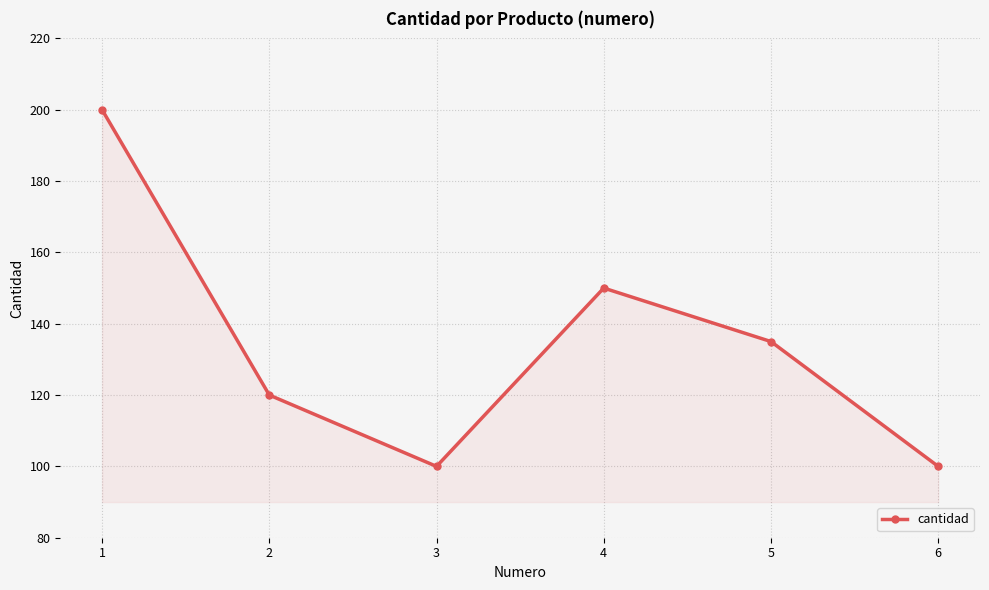

Where is the data nearest to the value 150?

4